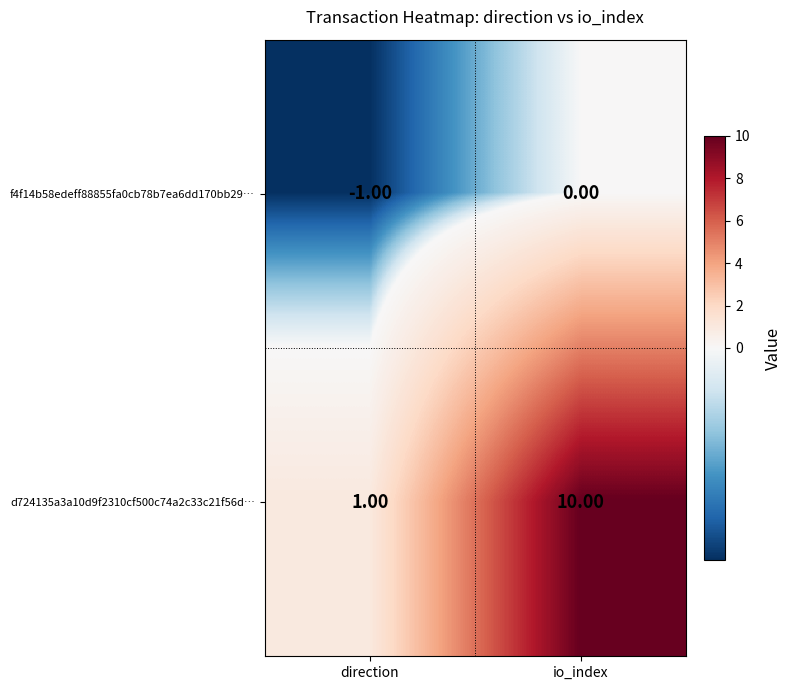

What is the difference between the d724135a3a10d9f2310cf500c74a2c33c21f56d… values at direction and io_index?

9